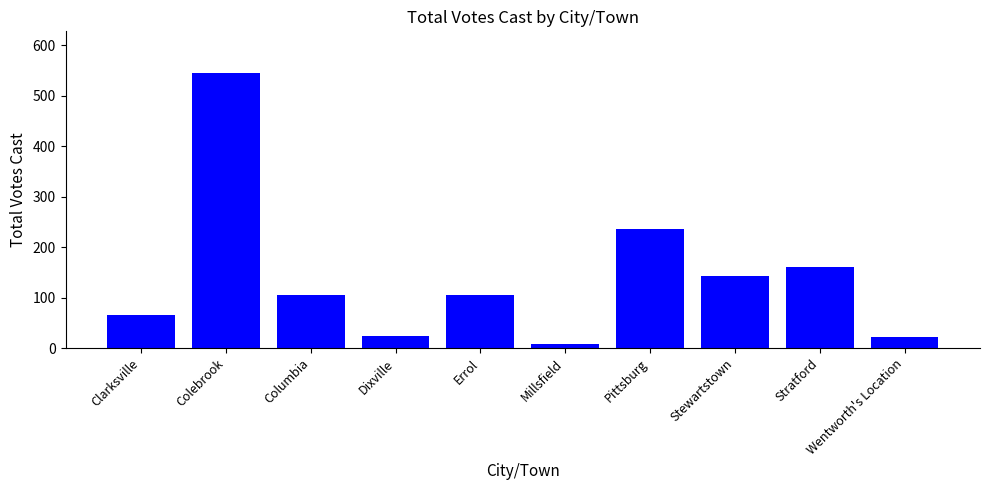

What position from the right is Pittsburg?

4